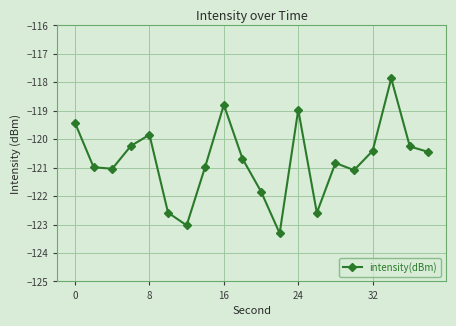

What is the sum of all values?

-2415.2